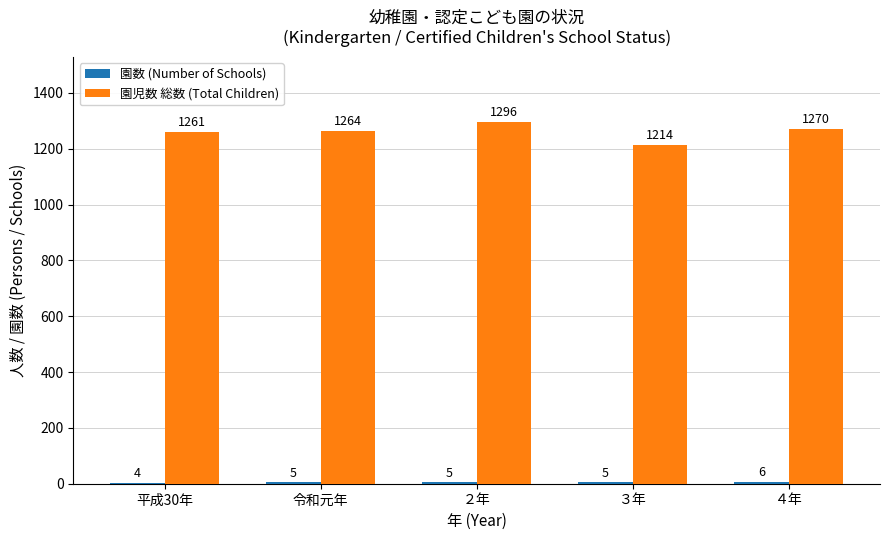

Where is 園児数 総数 (Total Children) nearest to the value 1255?

平成30年